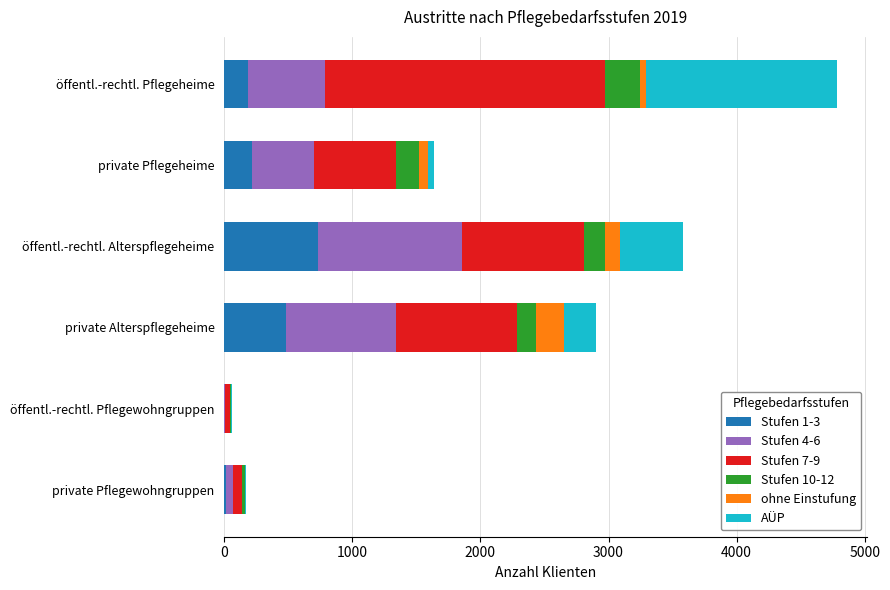

At which category is the sum across all series the highest?

öffentl.-rechtl. Pflegeheime